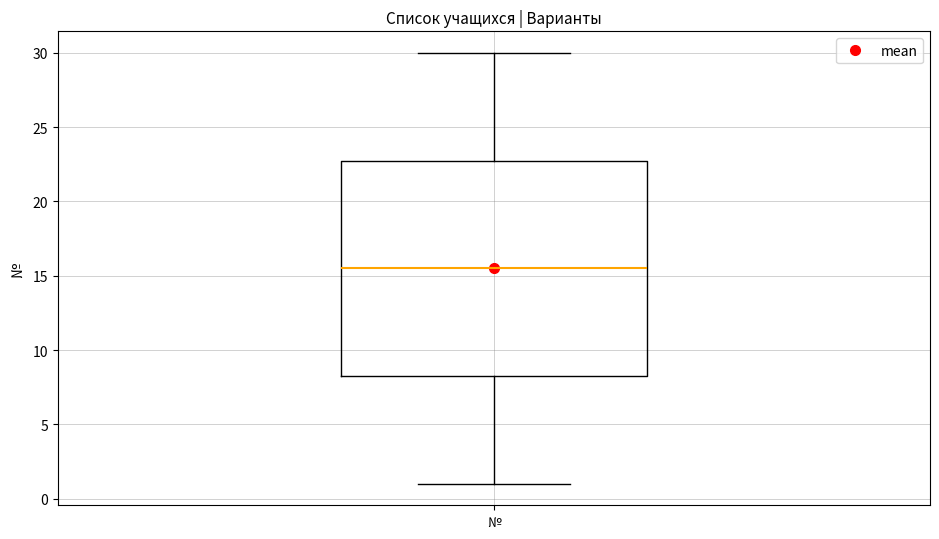

Read this box plot against the y-axis: the position of the median line, the range covered by the box, and the ends of both whiskers. The values are not printed on the chart, so give them approximately, as read against the axis.

median 15.5, box 8.5 to 23.0, whiskers 1.0 to 30.0